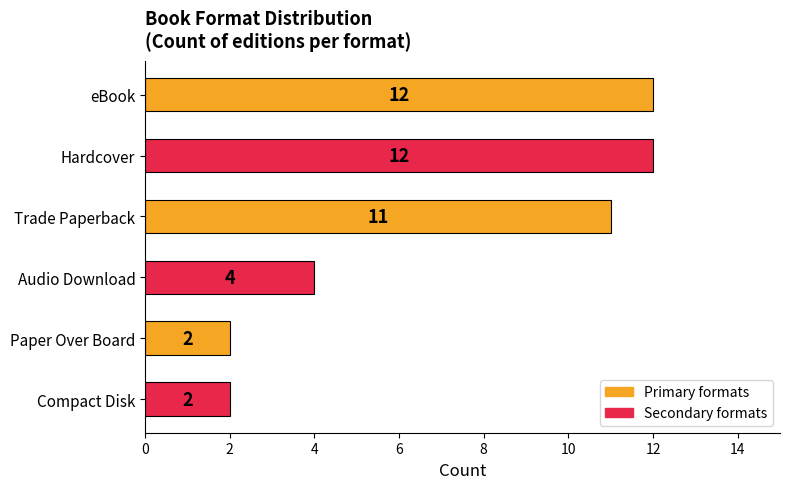

Which has a higher value, Hardcover or Trade Paperback?

Hardcover